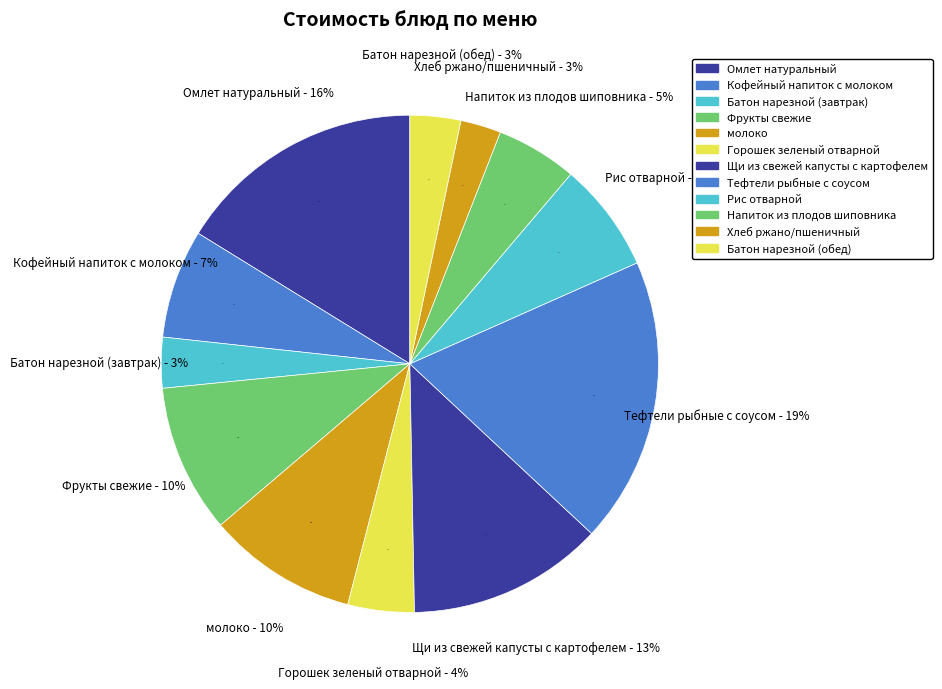

The Фрукты свежие slice represents 3% of the pie. True or false?

False